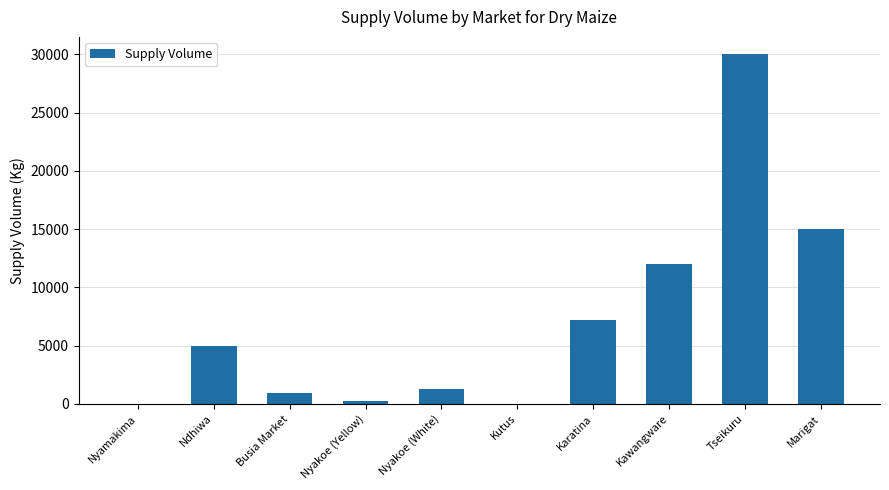

Which category has the highest value across all series?

Tseikuru